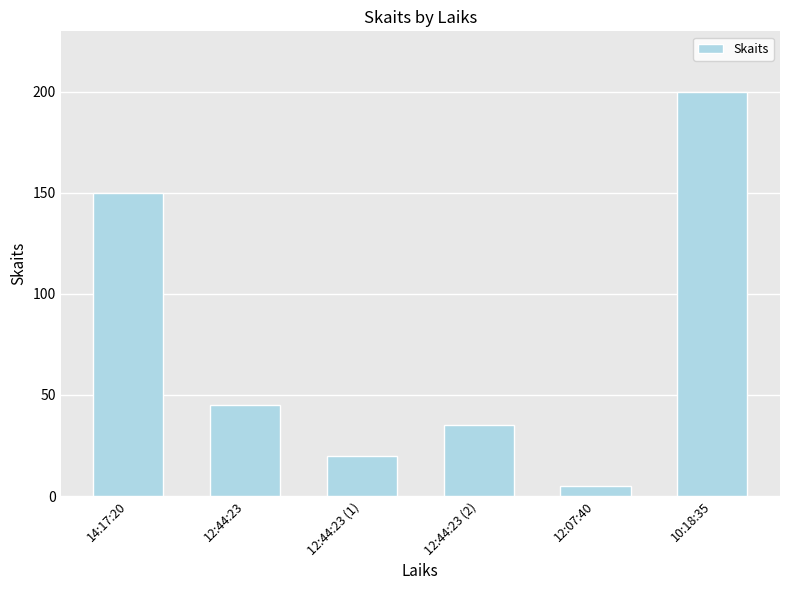

The chart shows a value of 78 at 12:44:23. True or false?

False